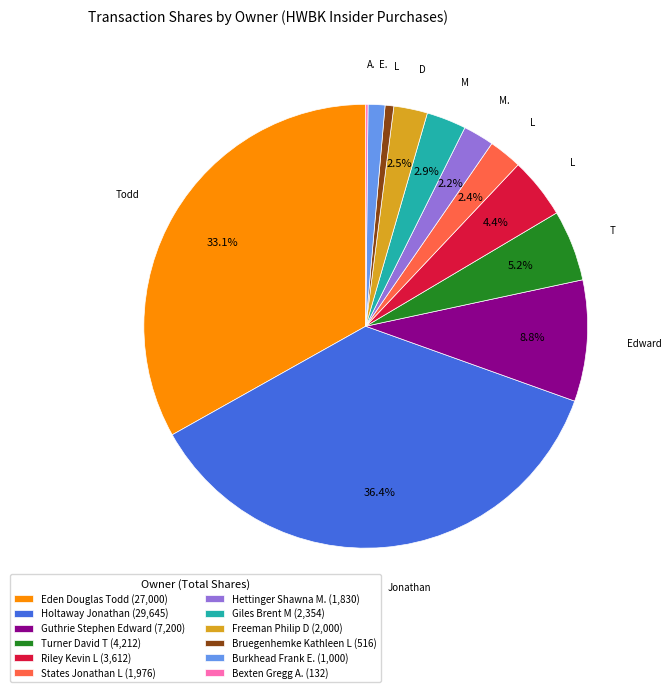

Is there any slice that represents more than half of the pie?

No